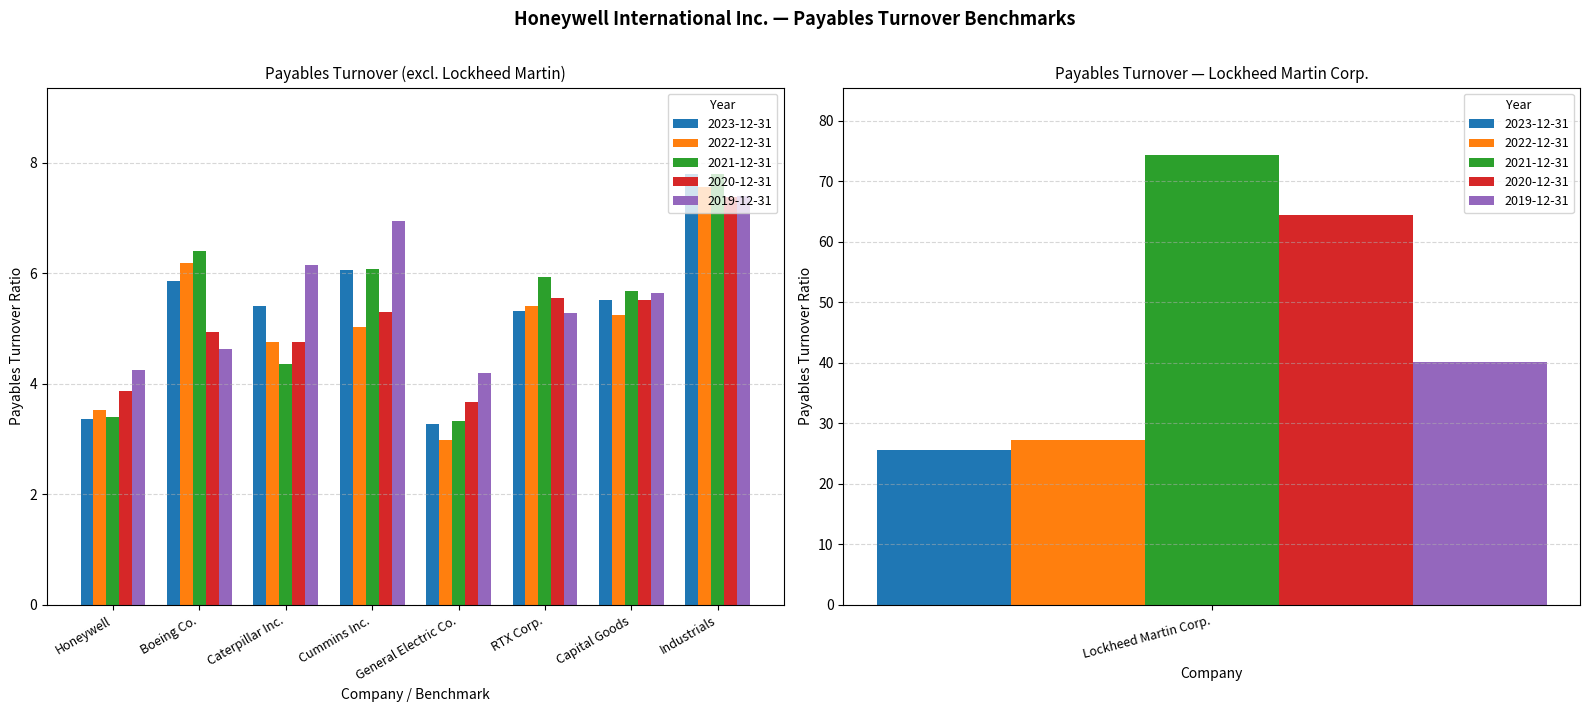

What is the sum of all 2020-12-31 values?

105.4